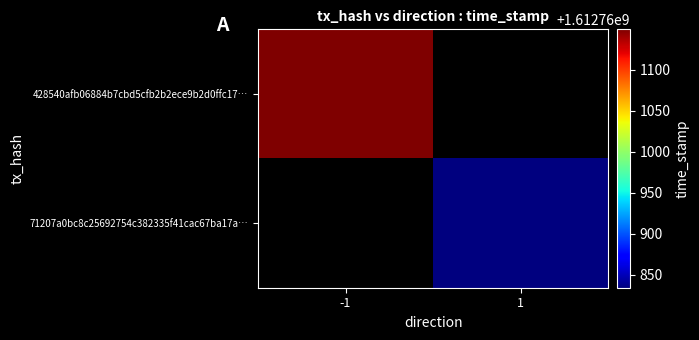

What is the difference between the second highest and second lowest values in the 71207a0bc8c25692754c382335f41cac67ba17a series?

1.3